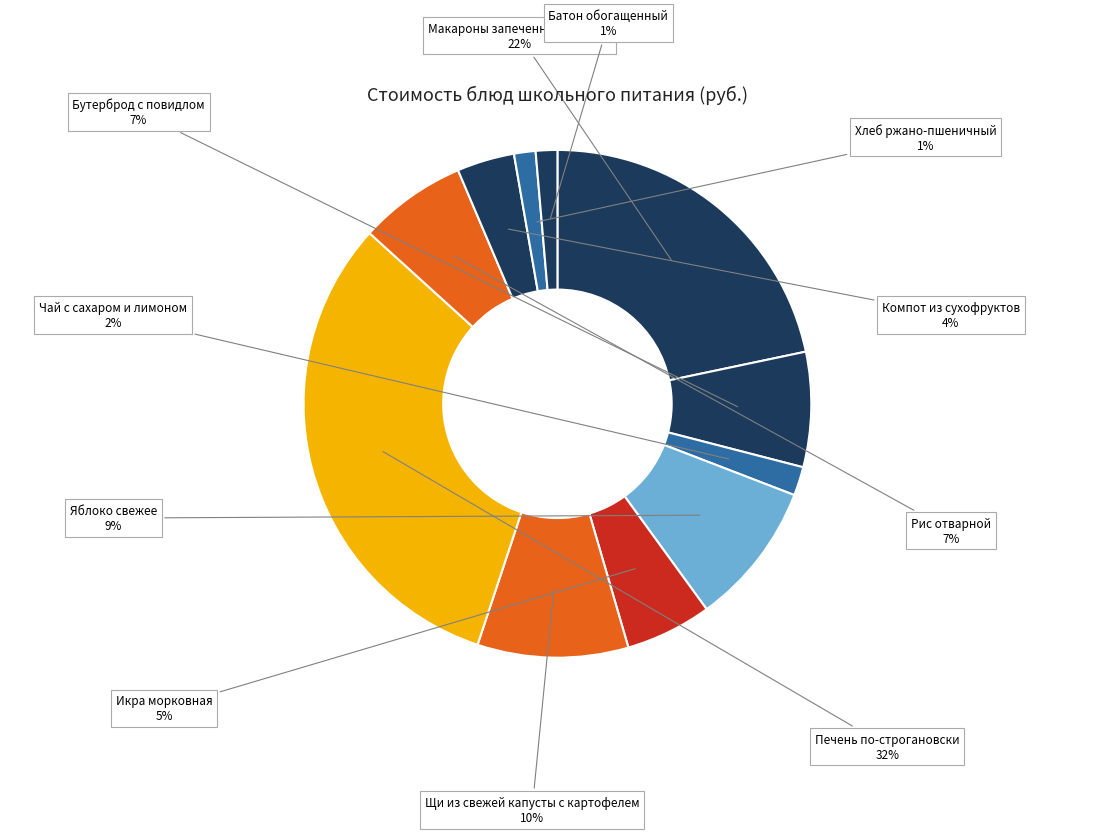

To the nearest percent, what is the difference between the Яблоко свежее and Рис отварной slice percentages?

2%